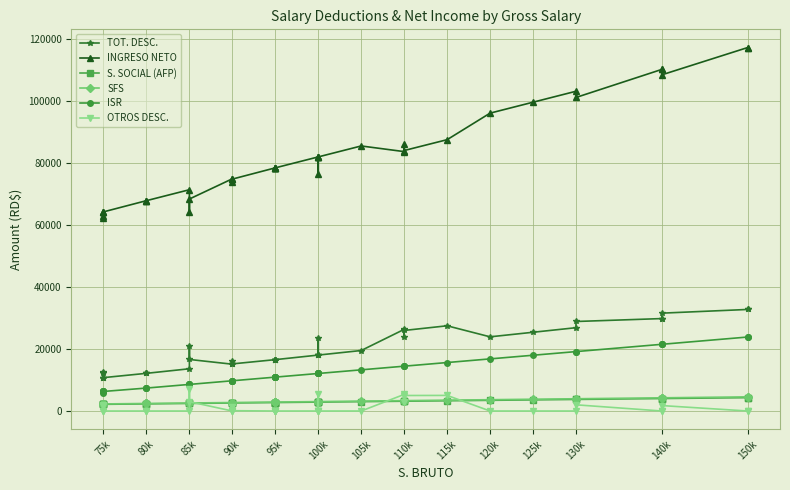

Which category has the lowest value in the OTROS DESC. series?

75k